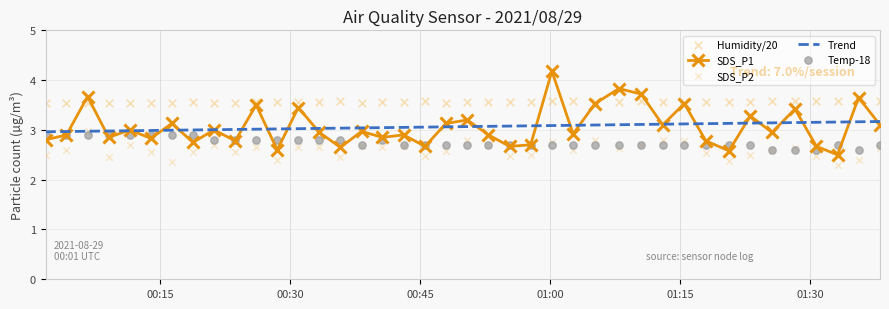

What is the highest value of the SDS_P1 series?

4.2